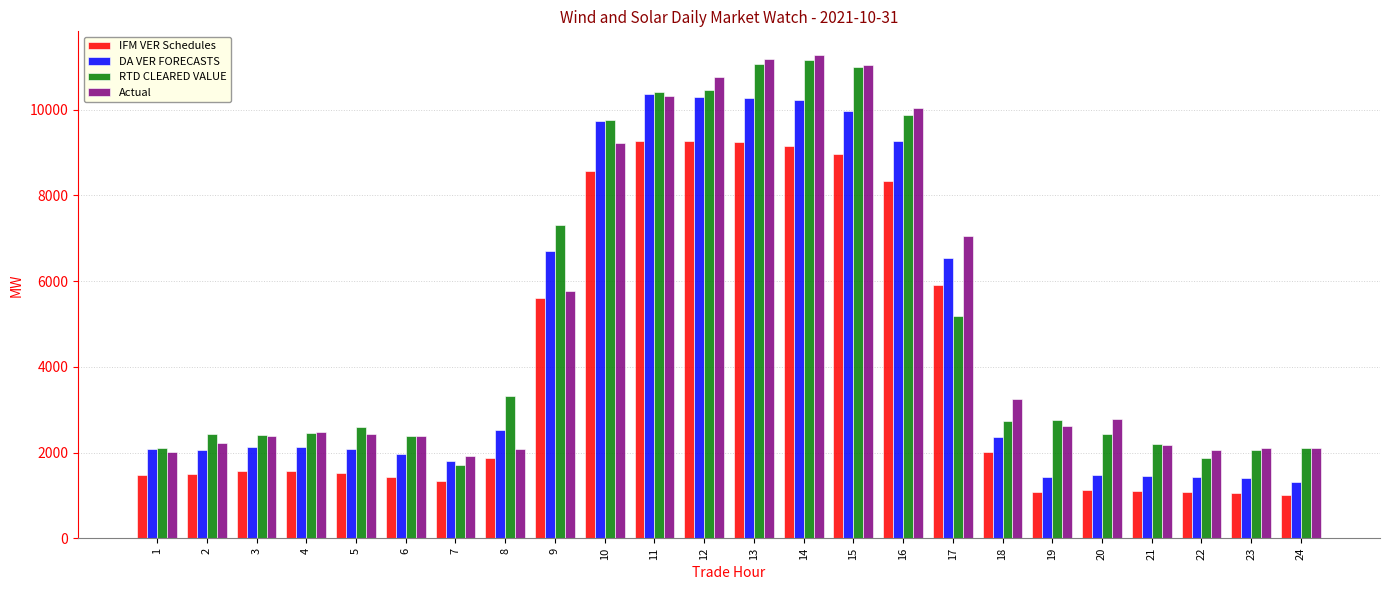

What is the difference between the maximum and minimum values in the IFM VER Schedules series?

8267.1